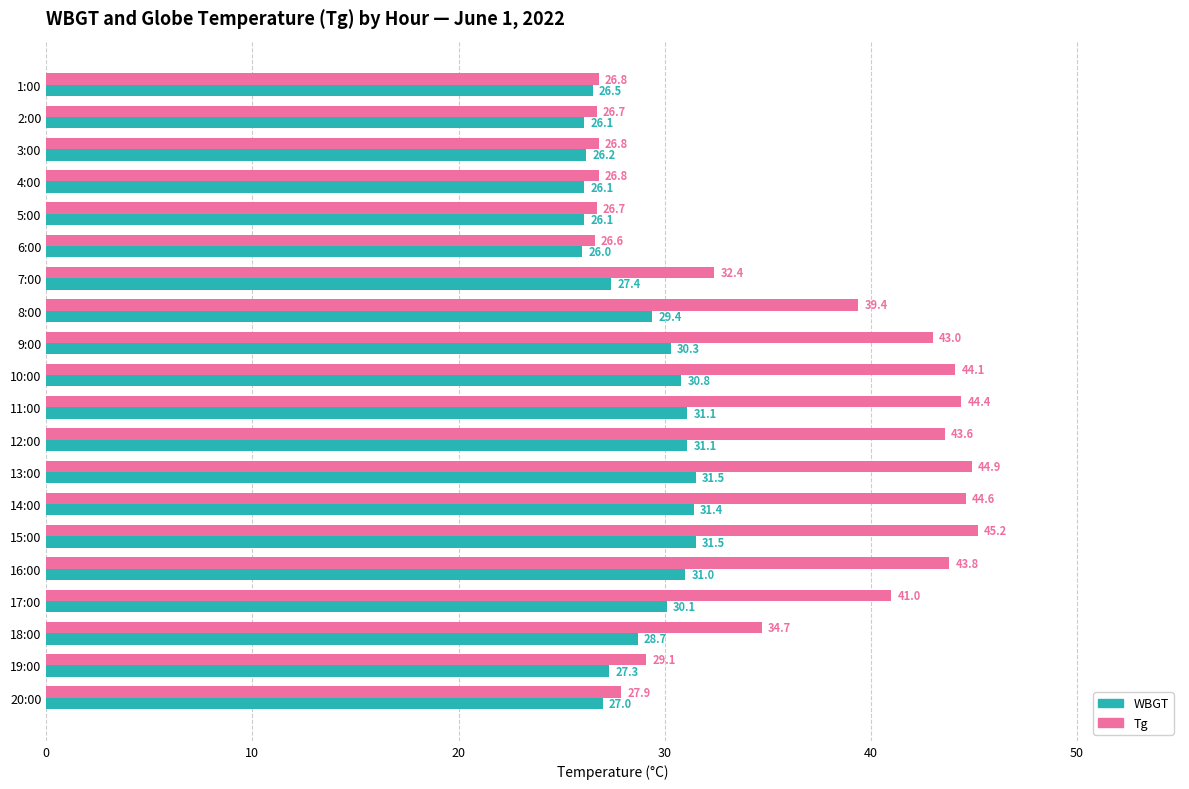

How many distinct data groups are displayed?

2